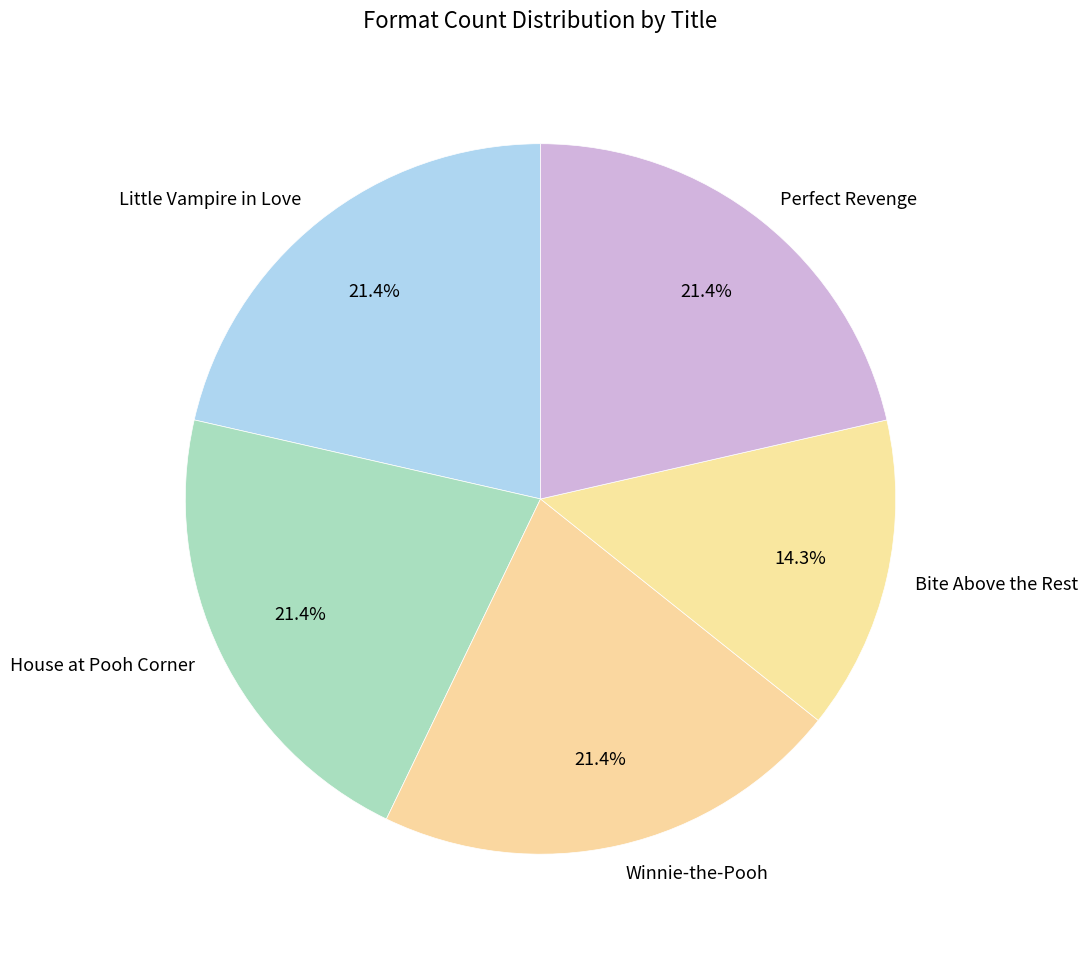

Does any single category account for the majority?

No